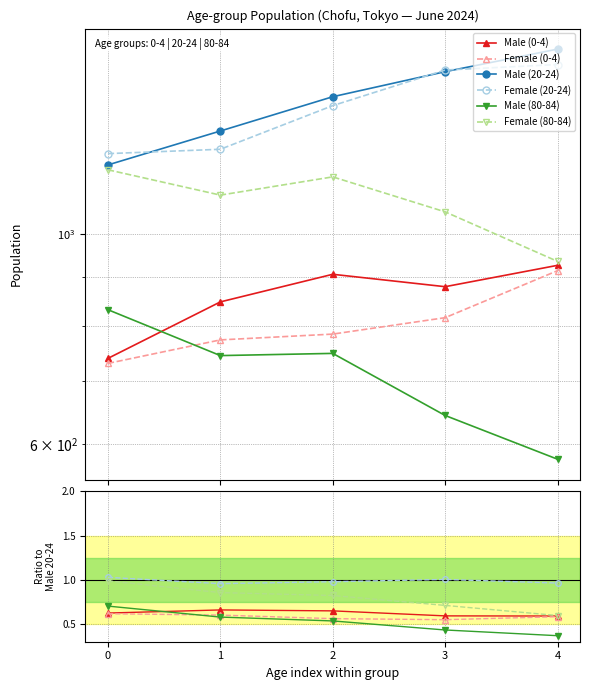

True or false: Female (0-4) and Male (80-84) cross at least once.

True